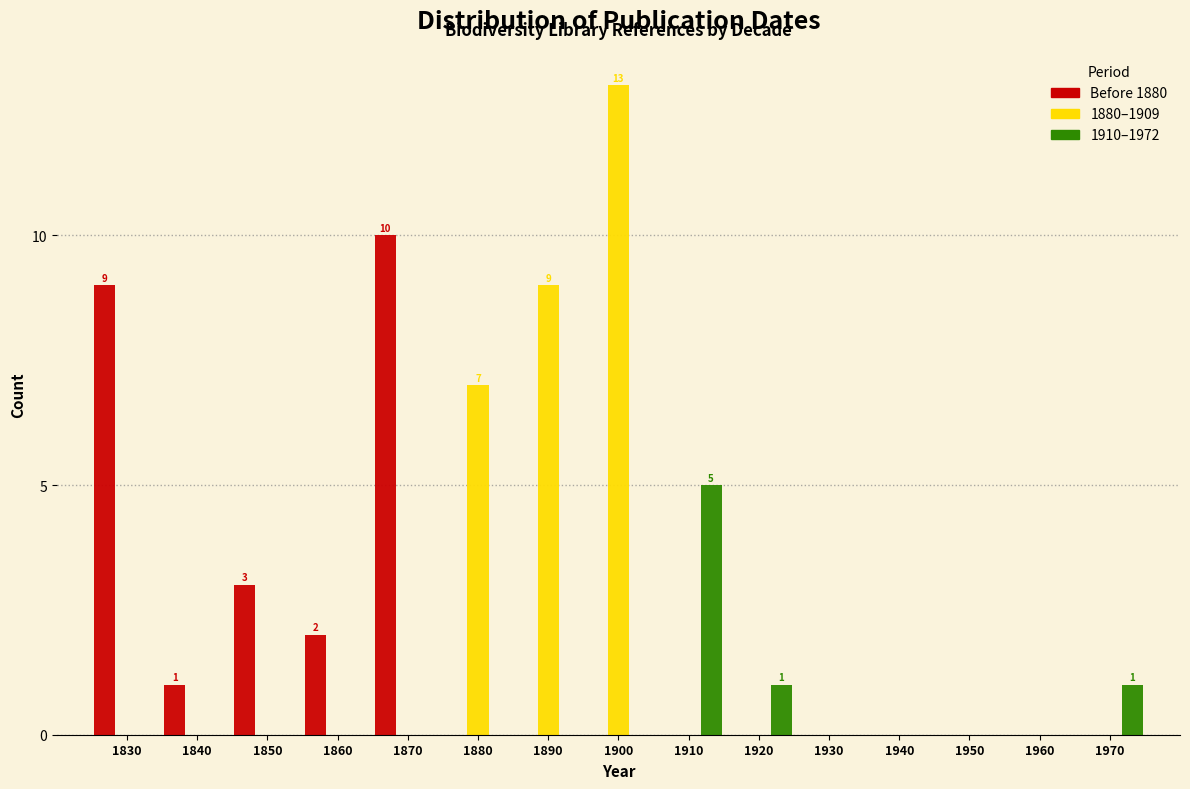

What is the sum of all 1910–1972 values?

7